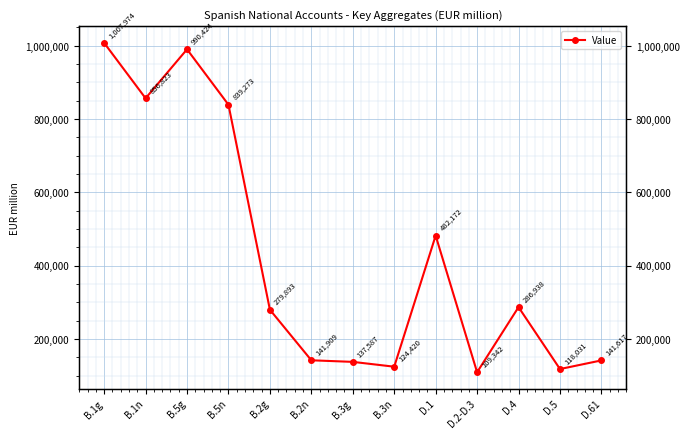

What is the minimum value shown in the chart?

109342